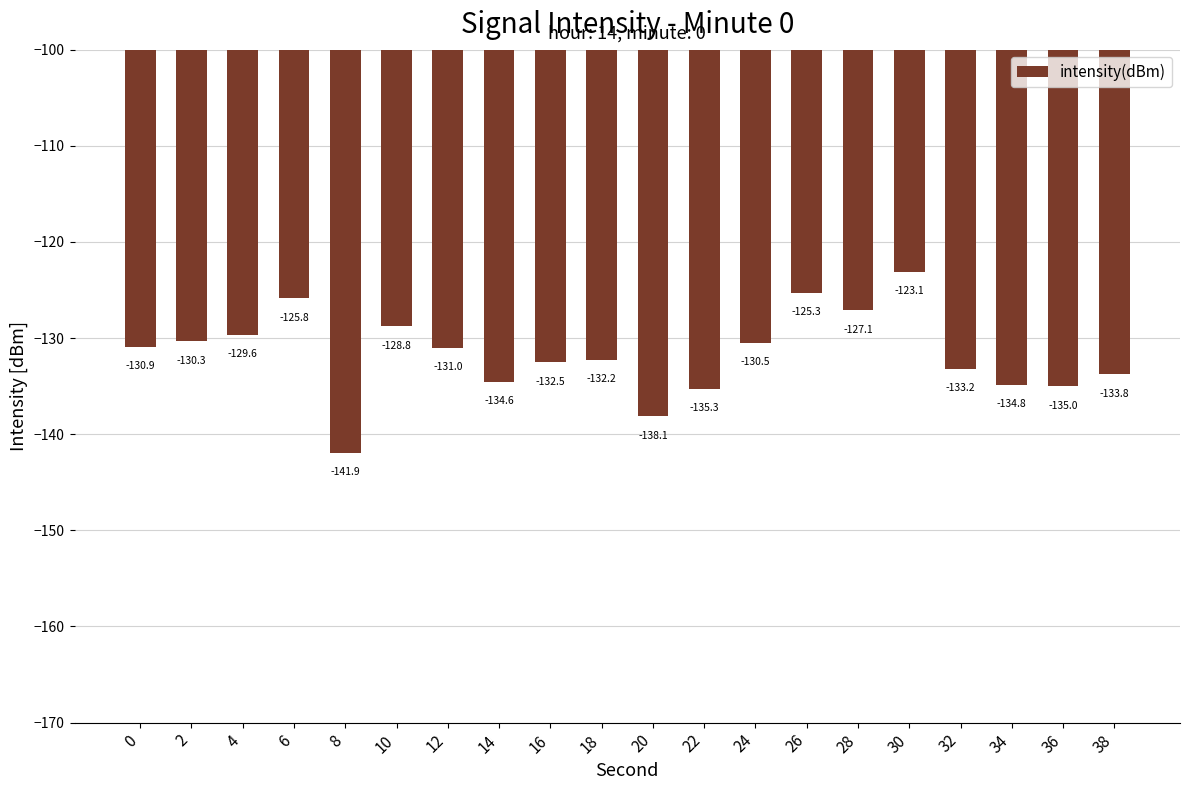

How many values exceed -130?

6